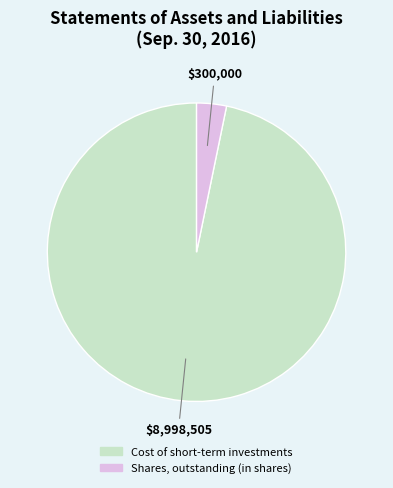

The Shares, outstanding (in shares) slice represents 14% of the pie. True or false?

False